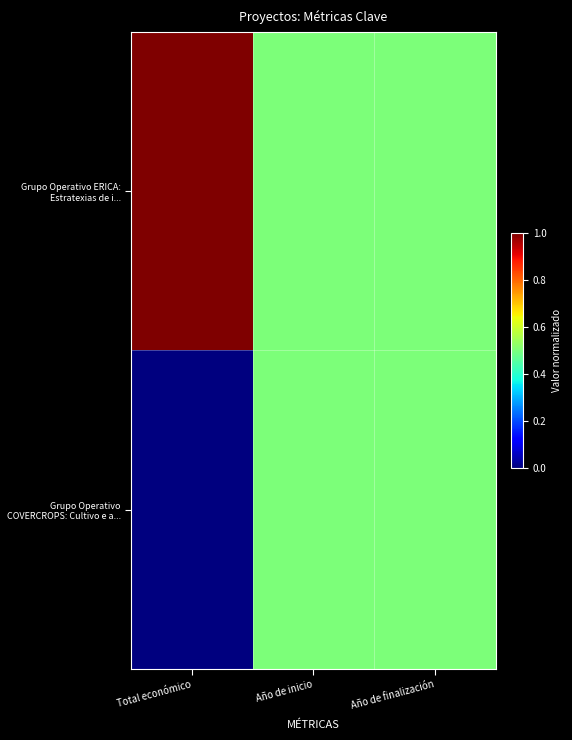

Which series has the largest total across all categories?

Grupo Operativo ERICA: Estratexias de i...